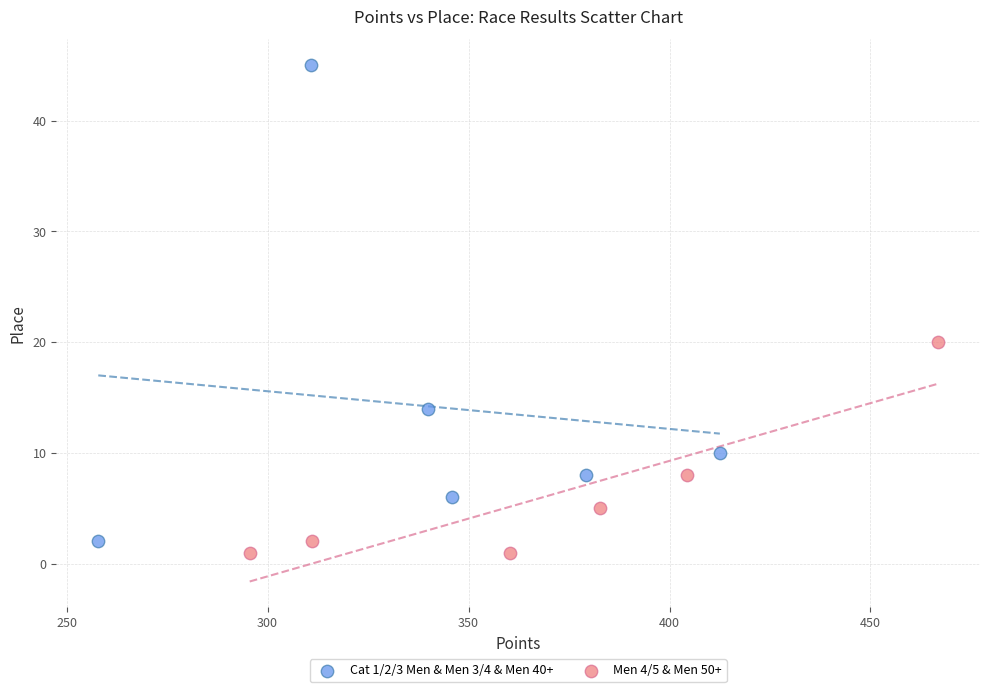

Which series reaches the maximum Y coordinate?

Cat 1/2/3 Men & Men 3/4 & Men 40+